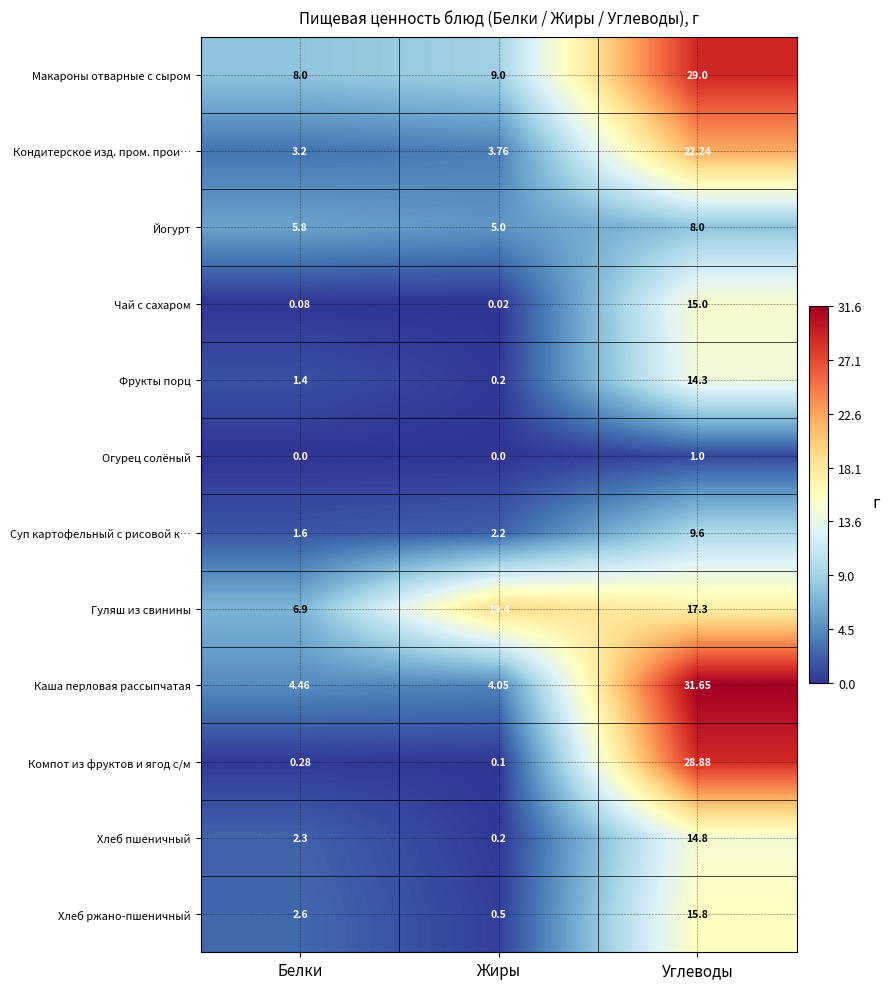

Count the number of categories in the chart.

3